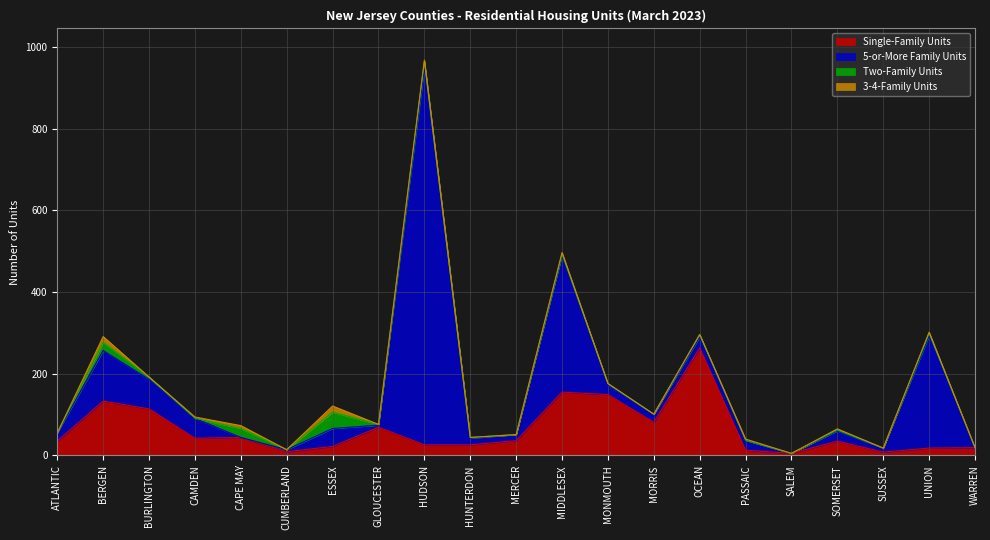

Where do 5-or-More Family Units and Single-Family Units first cross each other?

BURLINGTON and CAMDEN